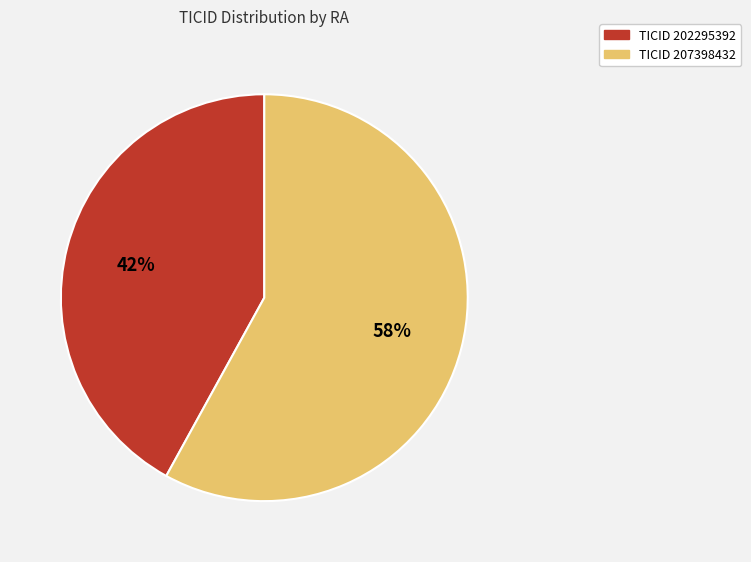

To the nearest percent, what is the average slice percentage?

50%